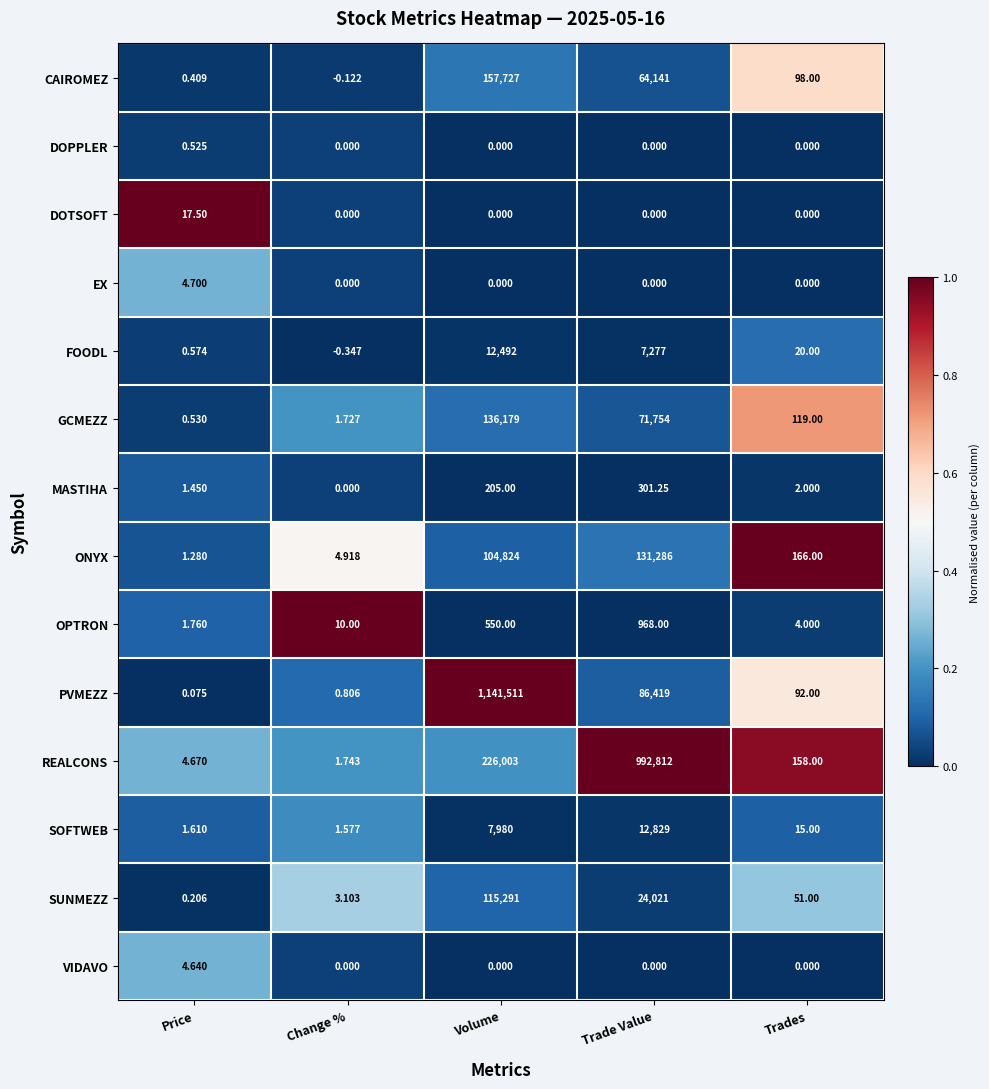

Which category has the highest value in the GCMEZZ series?

Volume